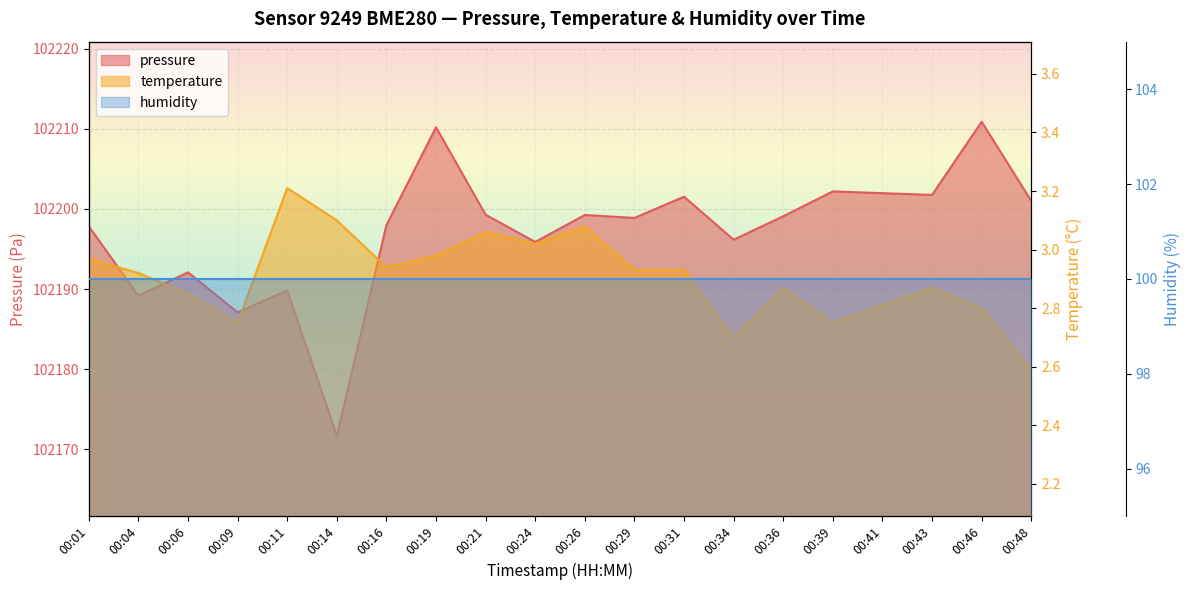

What is the difference between the highest and lowest values at 00:16?

102195.0